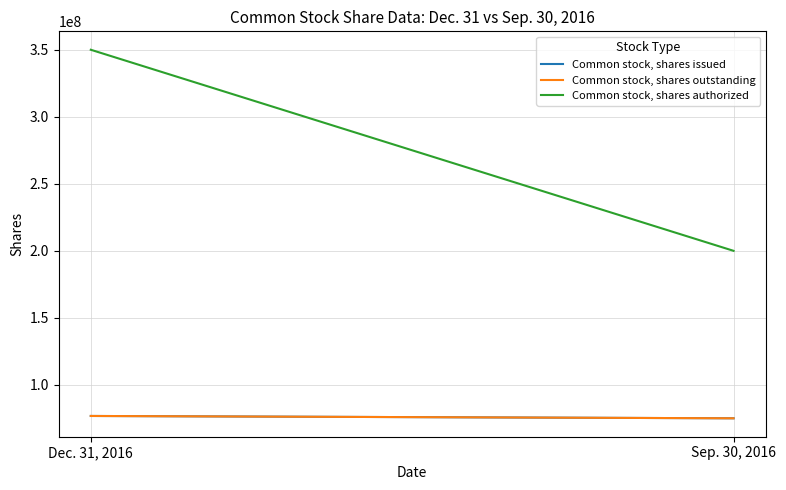

True or false: Common stock, shares authorized has a value of 530012117 at Dec. 31, 2016.

False